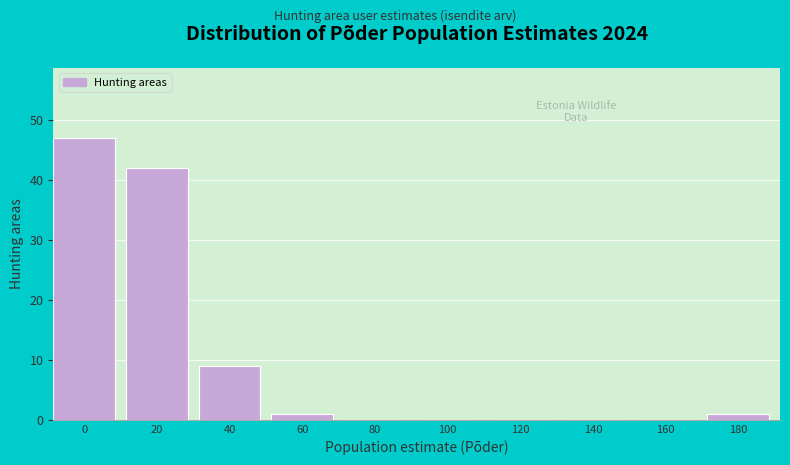

Reading left to right, extract all data points from this chart.

0=47	20=42	40=9	60=1	80=0	100=0	120=0	140=0	160=0	180=1